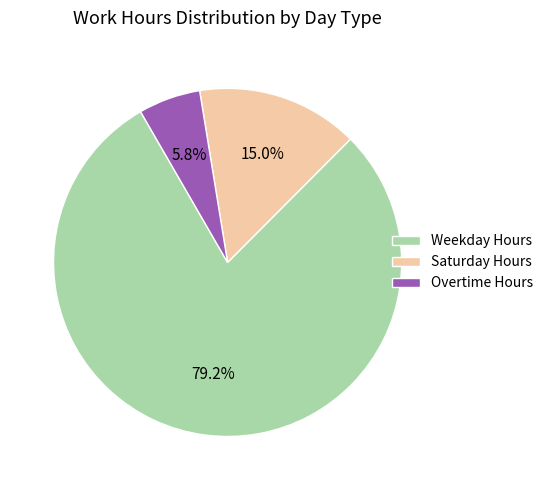

Is the sum of Saturday Hours and Weekday Hours greater than half?

Yes